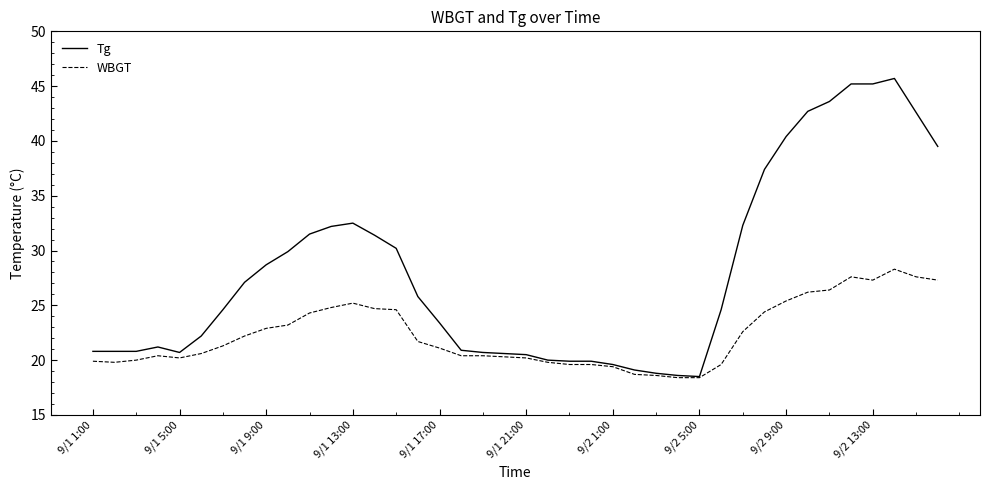

Rank the series by their average value, from highest to lowest.

Tg, WBGT